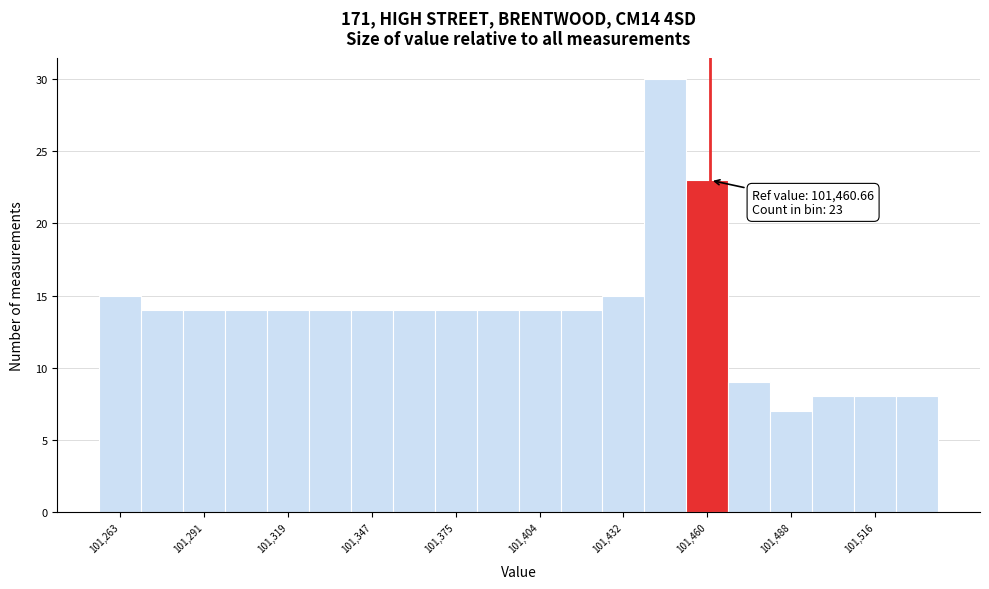

Around what value on the x-axis is the tallest bar? Give the approximate position of its centre, as read against the axis.

101445